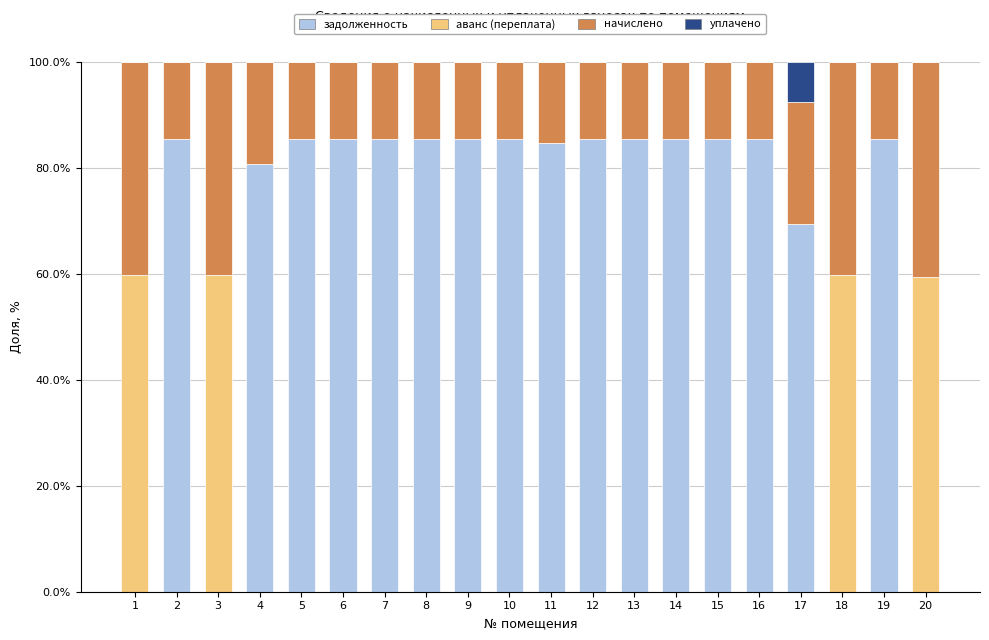

Where is задолженность nearest to the value 42?

17